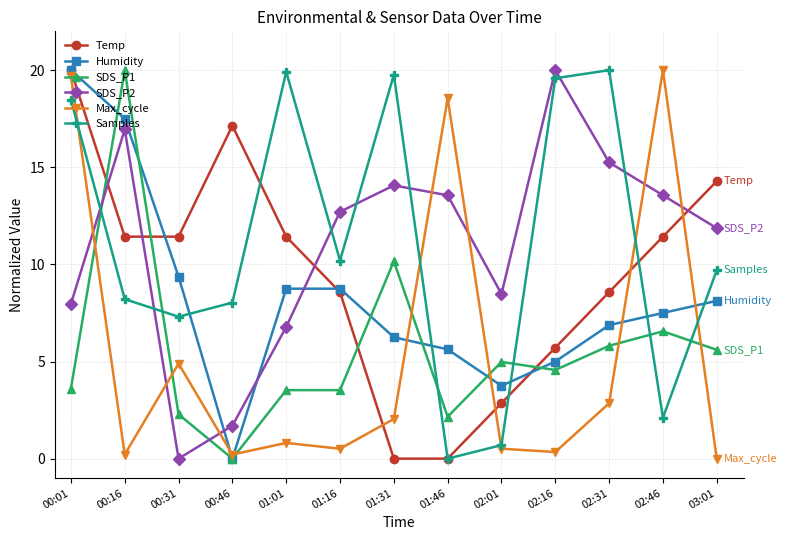

At 01:01, list the series in order from largest to smallest.

Samples, Temp, Humidity, SDS_P2, SDS_P1, Max_cycle